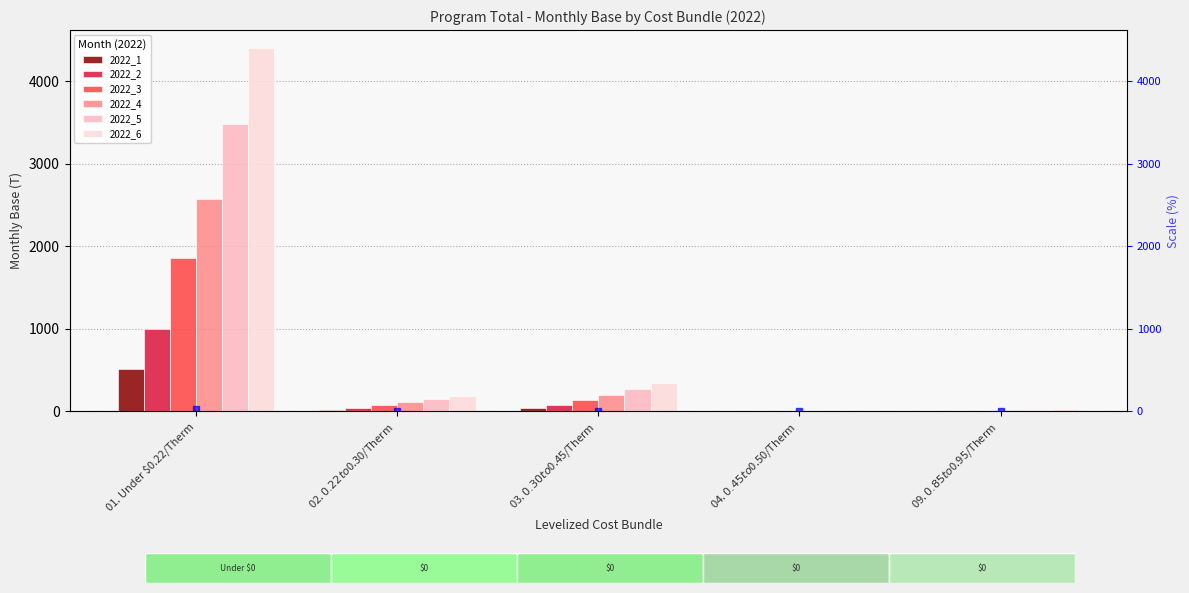

What is the total value across all series at 09. $0.85 to $0.95/Therm?

73.4